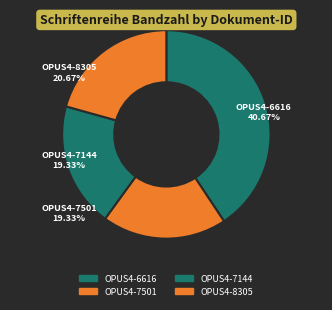

To the nearest percent, what is the difference between the OPUS4-8305 and OPUS4-6616 slice percentages?

20%